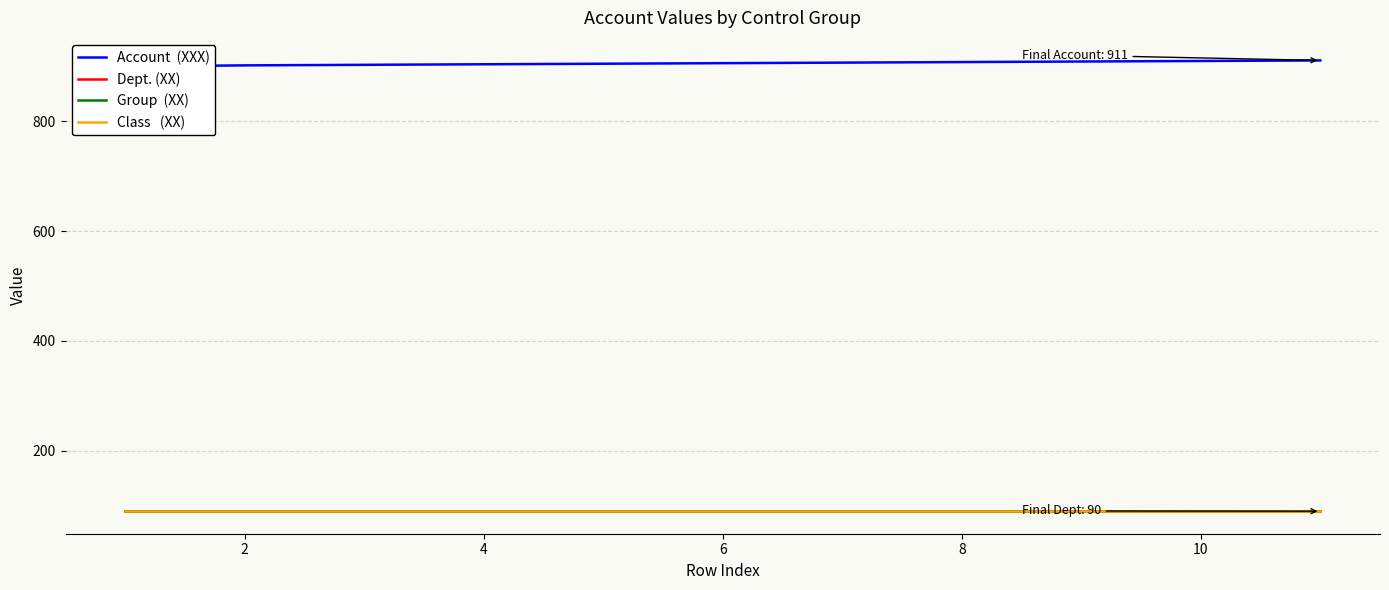

True or false: Account  (XXX) and Class   (XX) intersect in this chart.

False